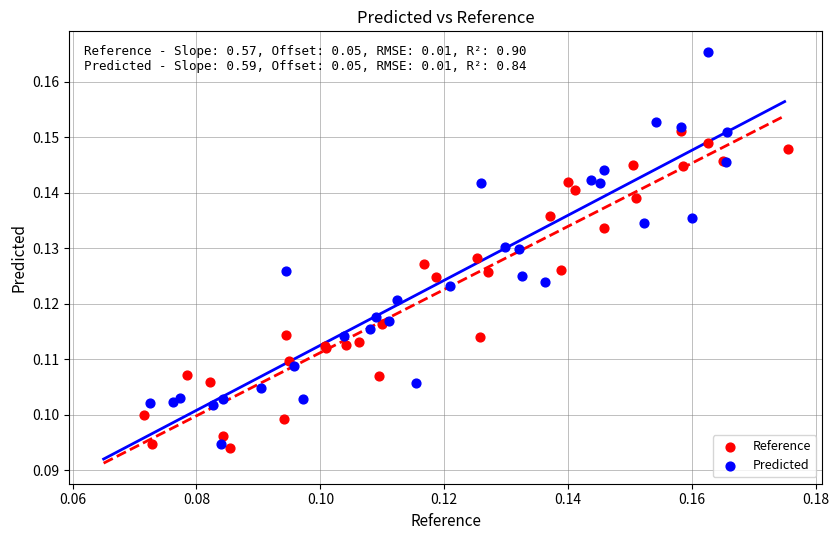

Which series has the largest Y range (max minus min)?

Predicted